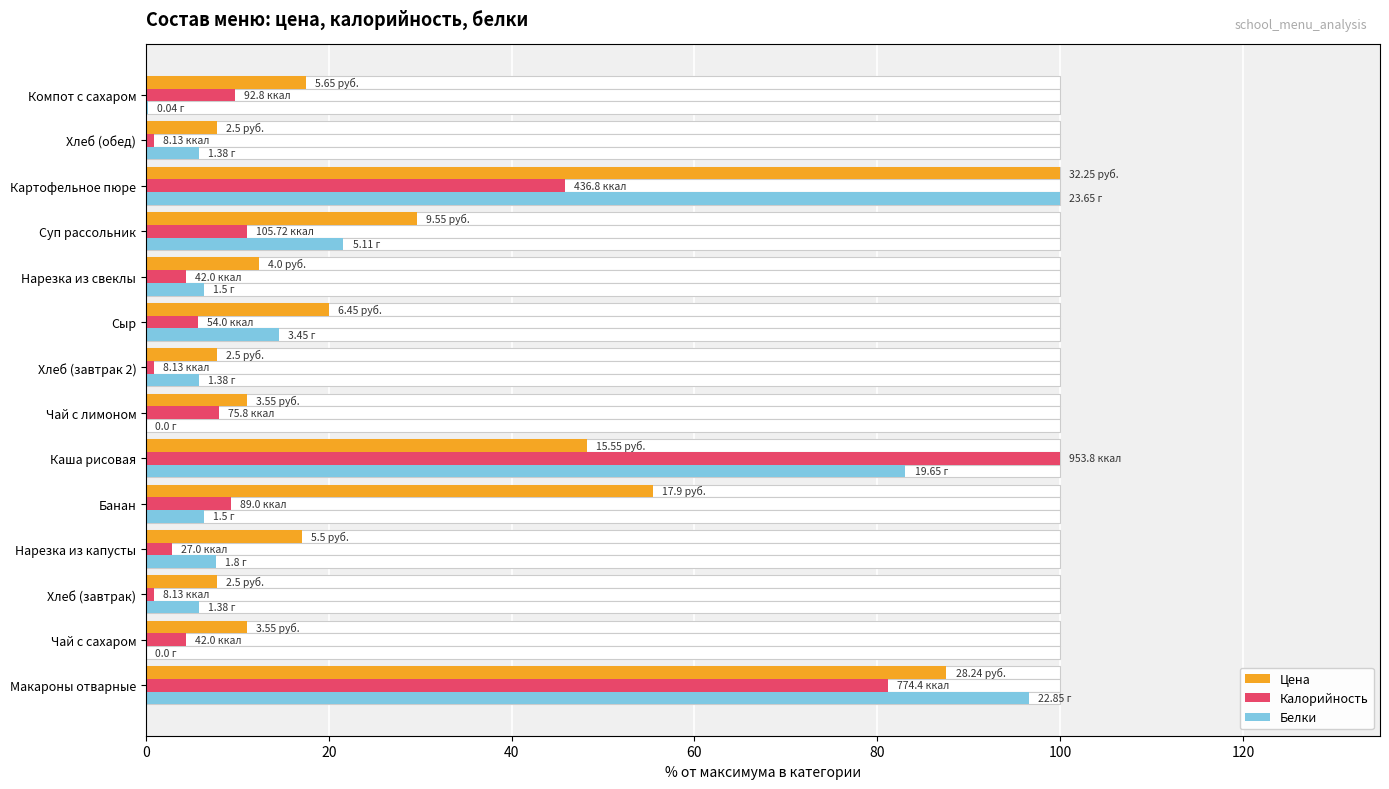

What is the maximum value for Белки?

100.0